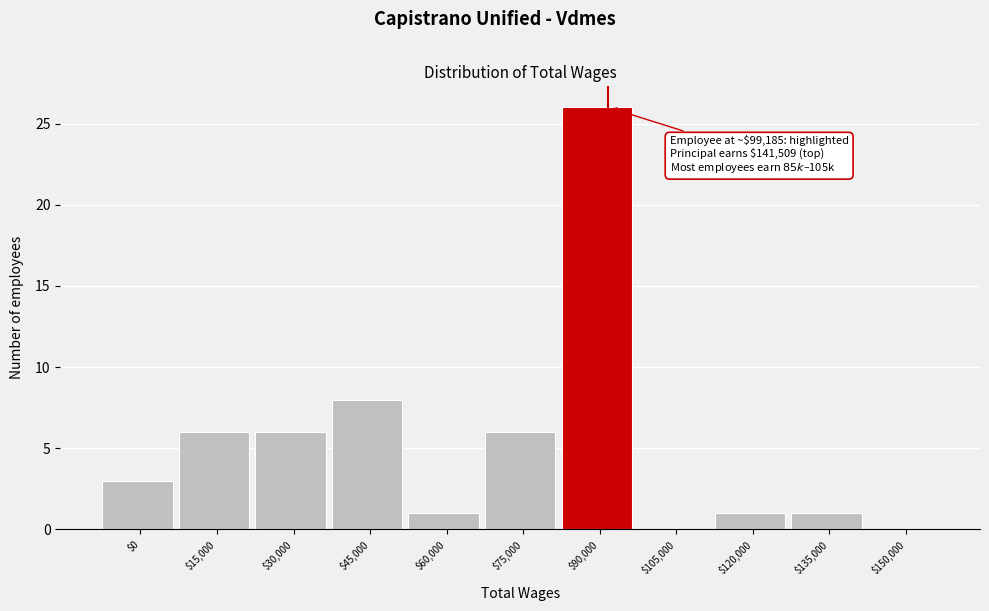

The chart shows a value of 6 at $75,000. True or false?

True